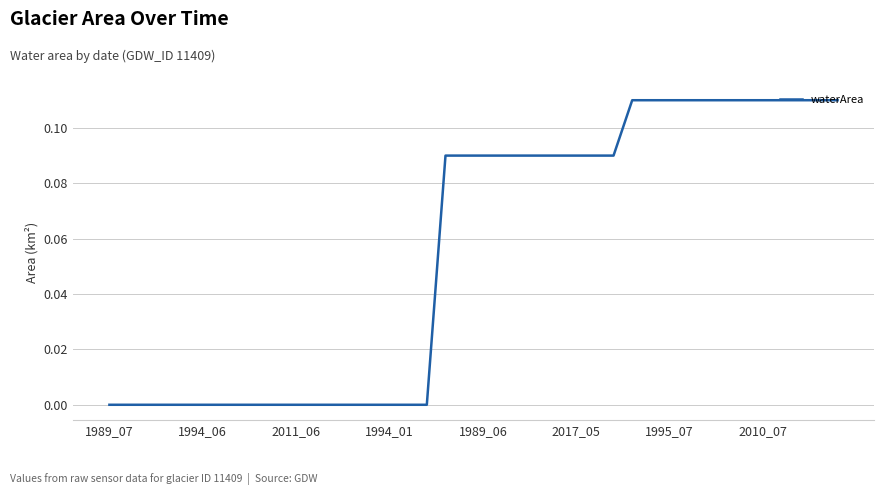

What is the difference between the second highest and second lowest values?

0.1